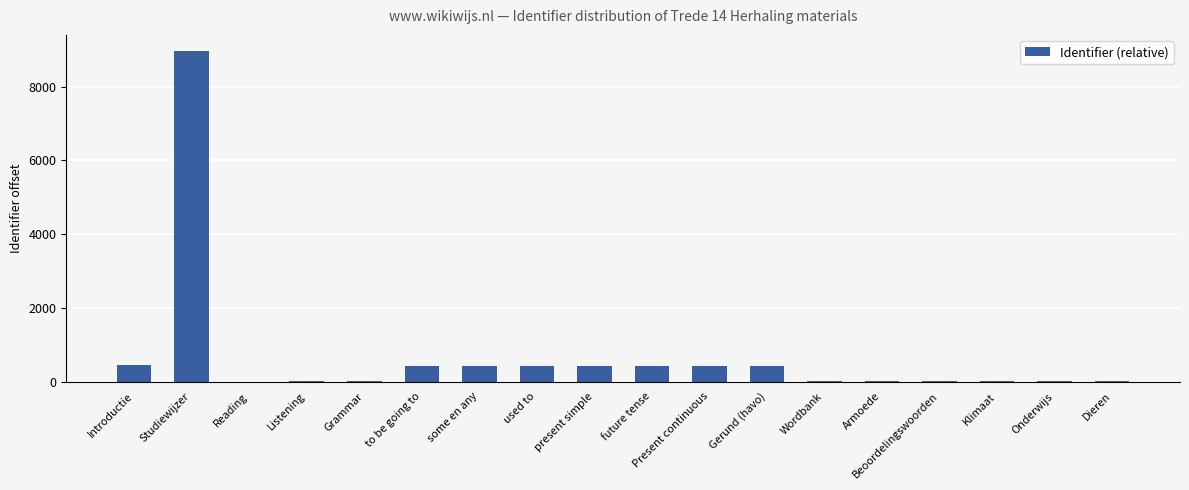

Are the bars horizontal?

No